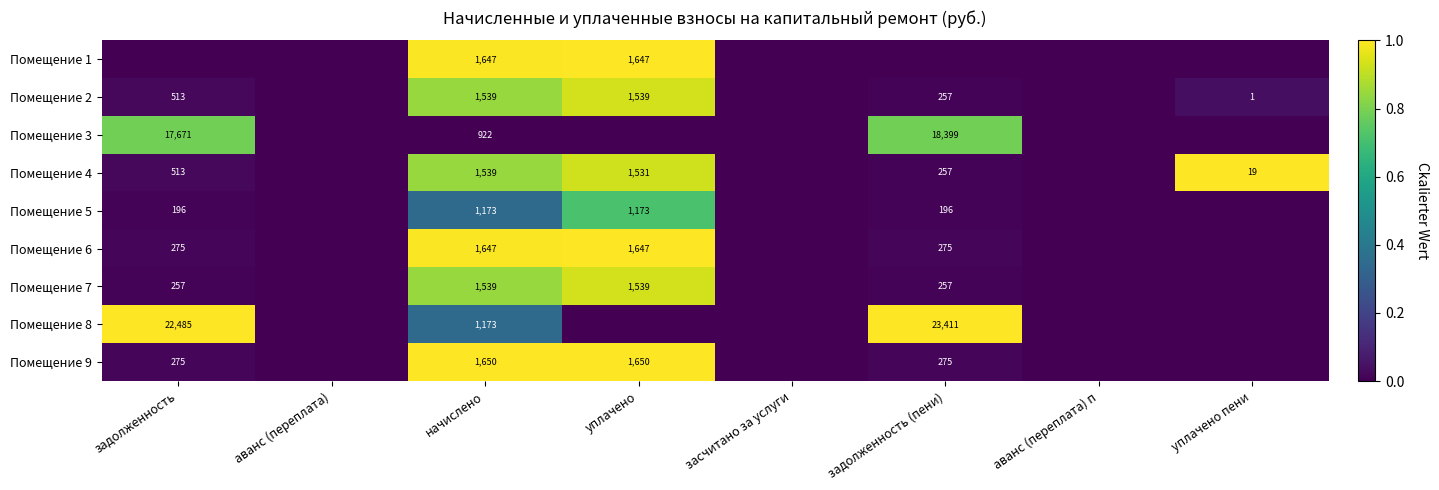

What is the total value across all series at начислено?

12829